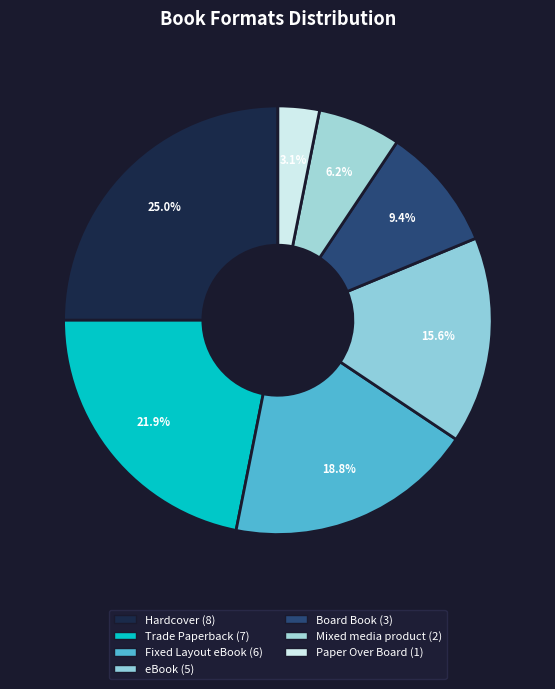

Count the number of slices in the pie.

7